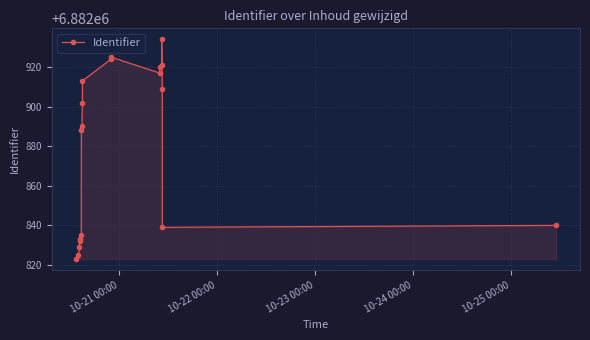

Is it true that the value at 16 is 2313646?

False